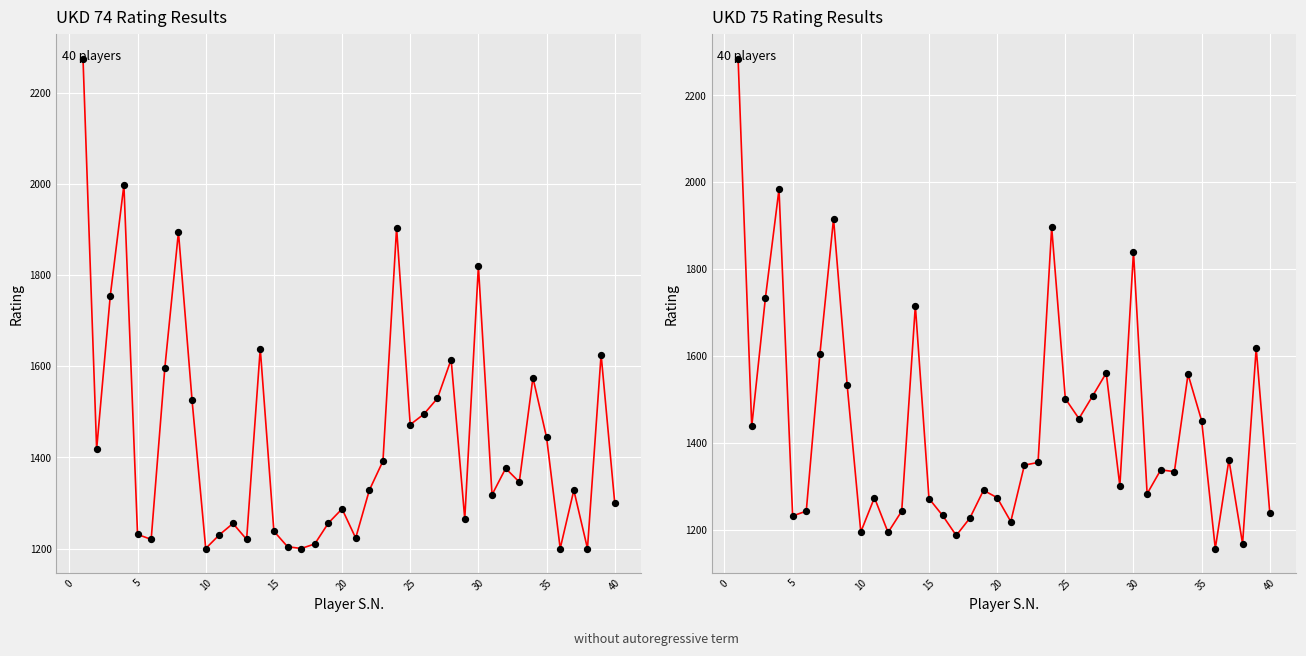

Which series contains the lowest Y value?

UKD 75